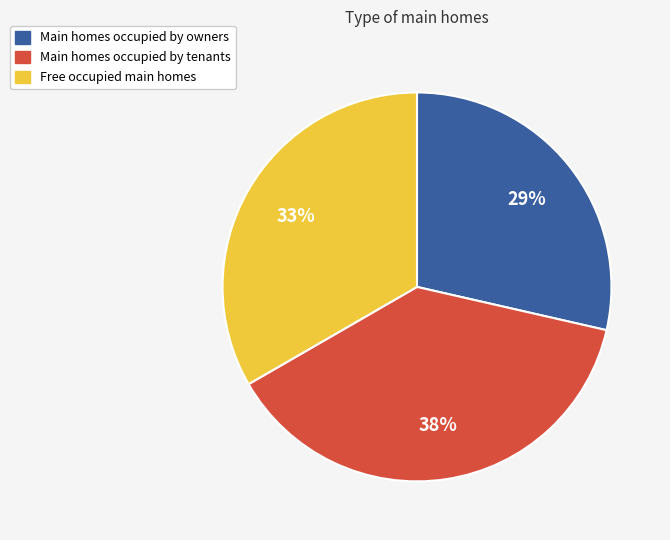

Does any single category account for the majority?

No